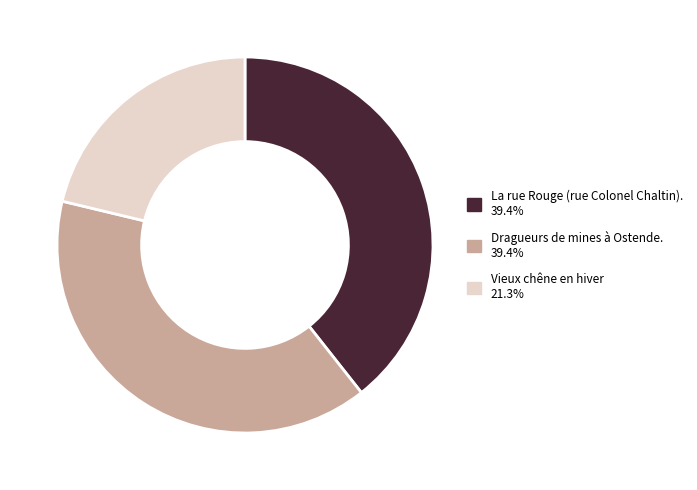

The Dragueurs de mines à Ostende. slice represents 39% of the pie. True or false?

True